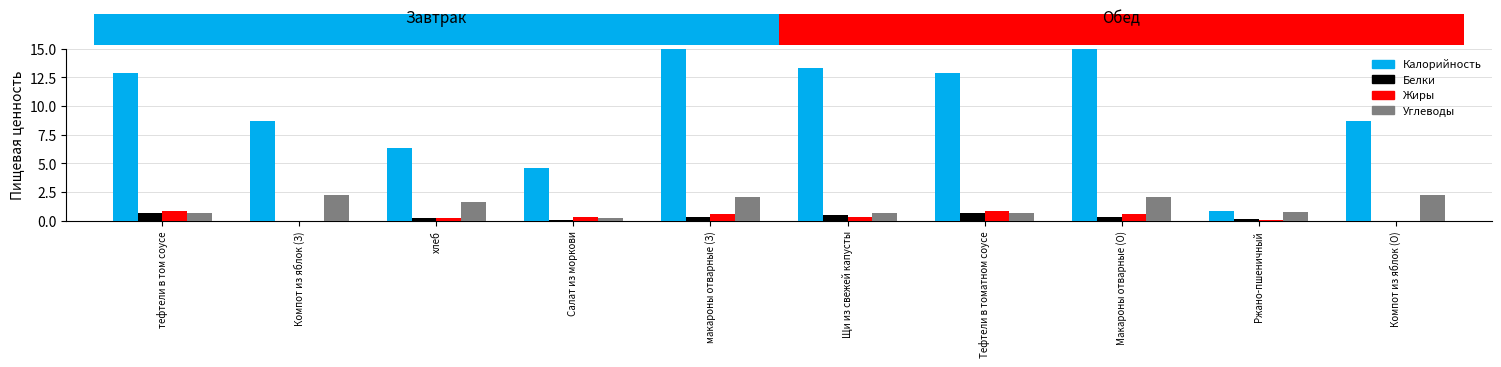

Which series has the widest spread of values?

Калорийность